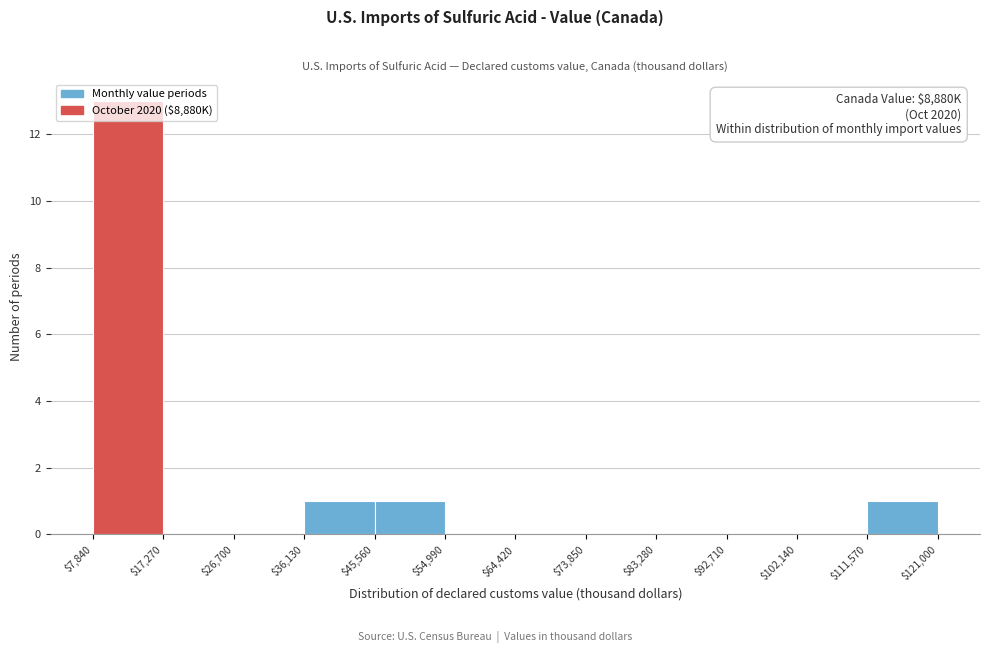

Over which range of the x-axis is the bar tallest?

$7,840 to $17,270